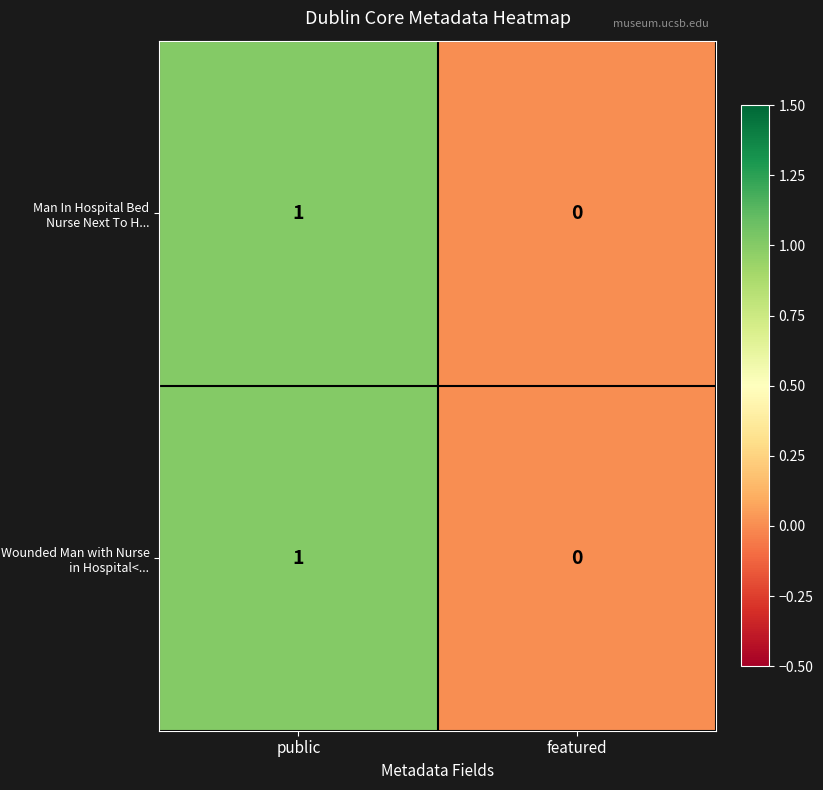

Reading right to left, extract all data points from this chart.

Man In Hospital Bed Nurse Next To H...: featured=0	public=1
Wounded Man with Nurse in Hospital<...: featured=0	public=1